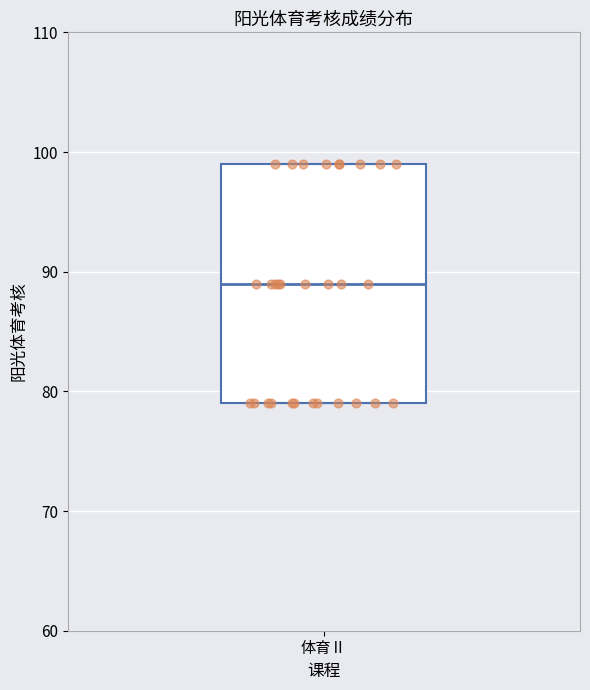

Transcribe this box plot: give where the median line is, the range the box spans, and where the two whiskers end, as read against the y-axis. The values are not printed on the chart, so give them approximately, as read against the axis.

median 89, box 79 to 99, whiskers 79 to 99